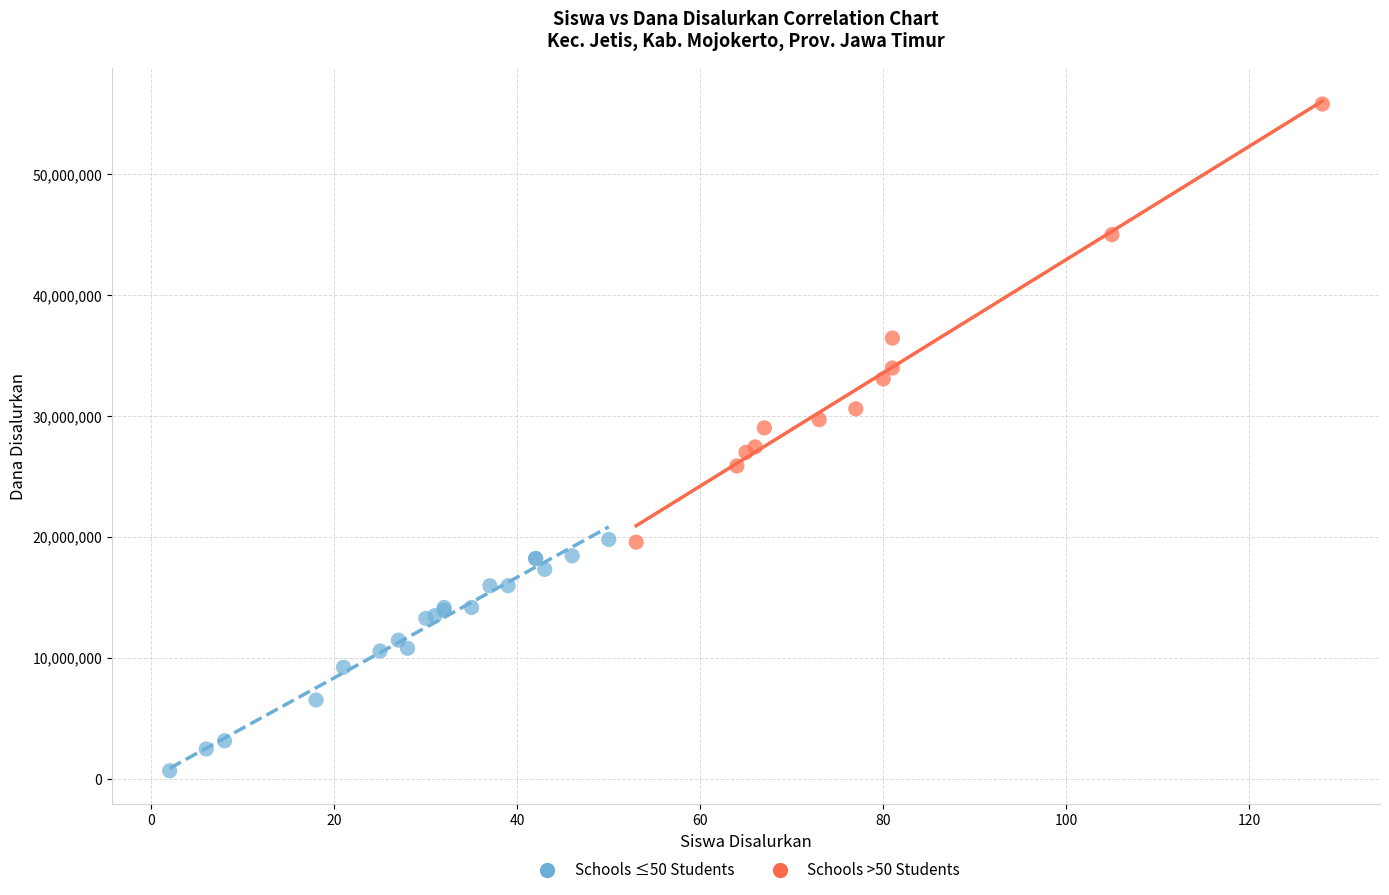

Which series reaches the maximum Y coordinate?

Schools >50 Students